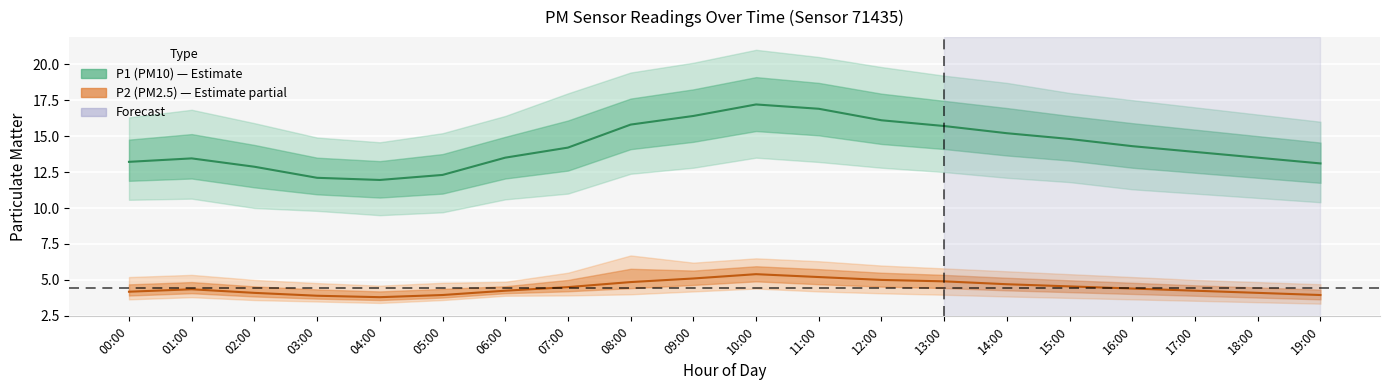

Which series has the widest spread of values?

P1_upper